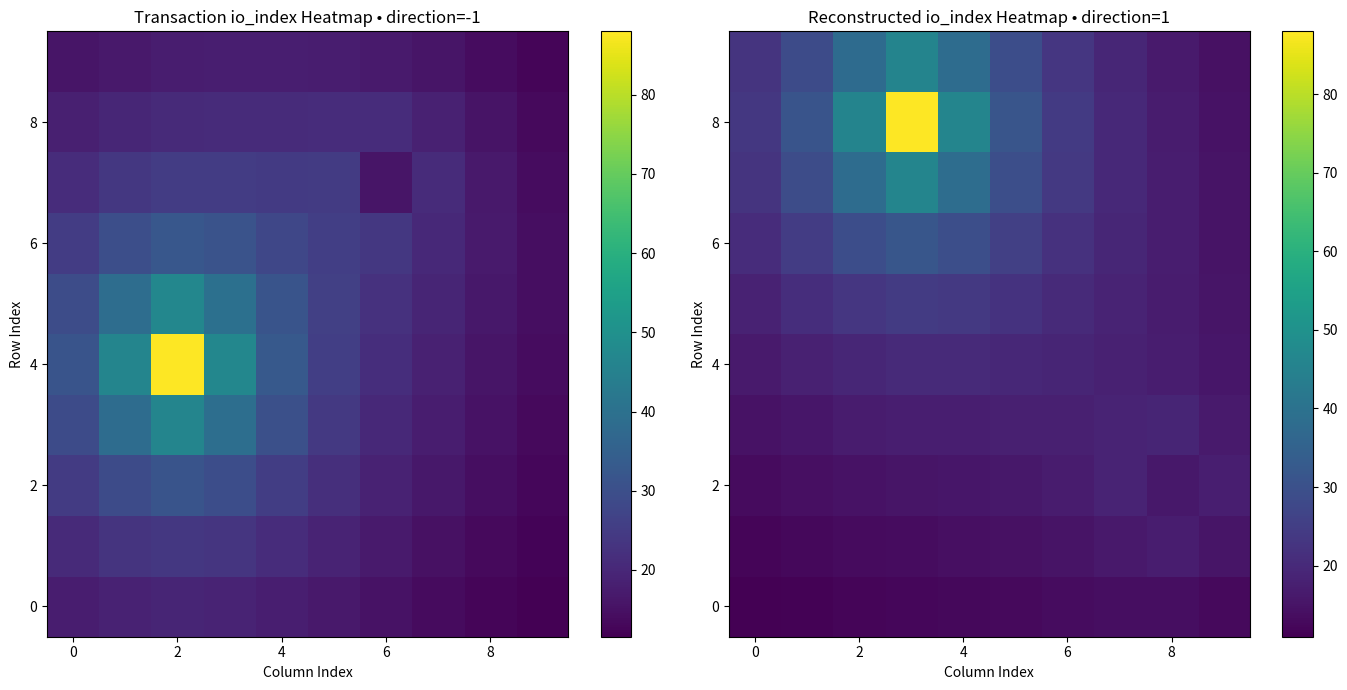

Which has a higher value, 9 or 7?

7